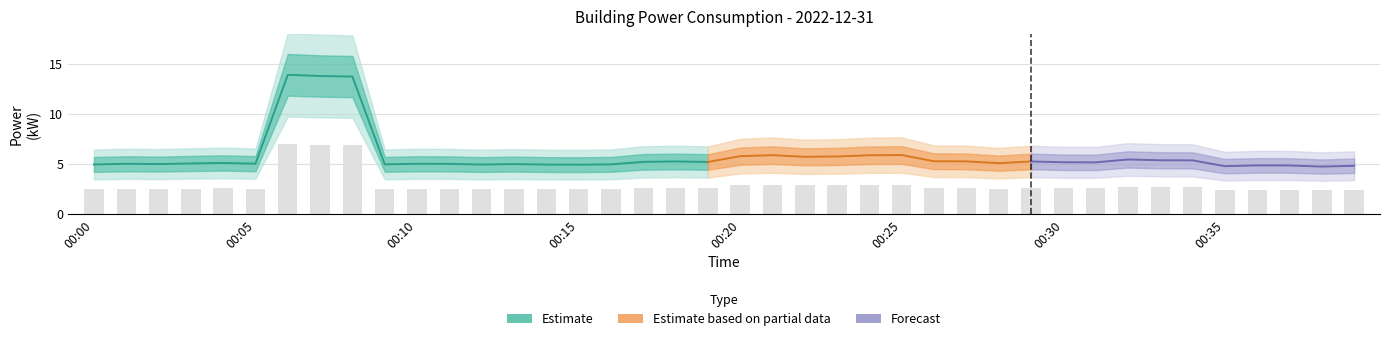

What is the smallest value displayed?

2.4